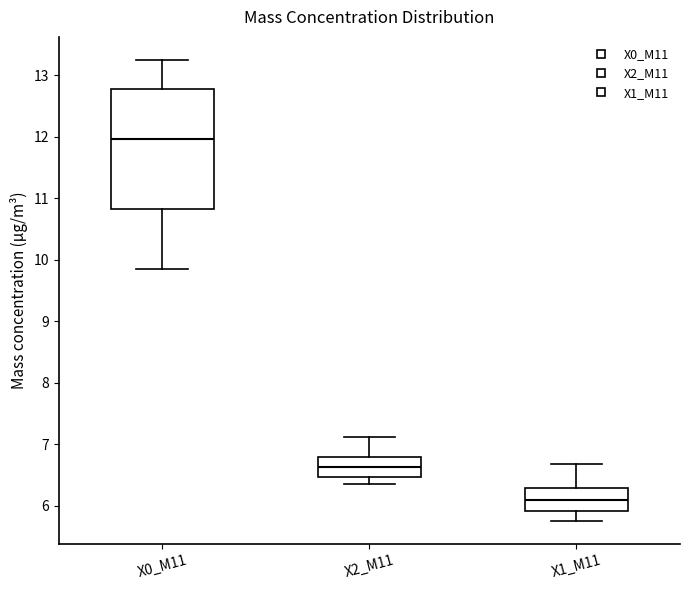

Where is the lower edge of the box for X0_M11 on the y-axis? The values are not printed on the chart, so give them approximately, as read against the axis.

10.8